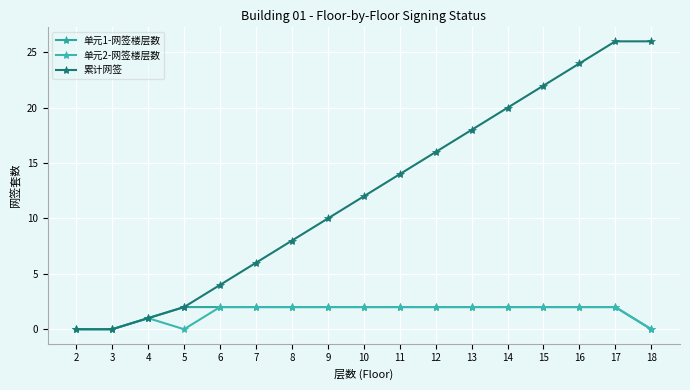

Is the value of 单元2-网签楼层数 at 9 greater than the value of 累计网签 at 17?

No